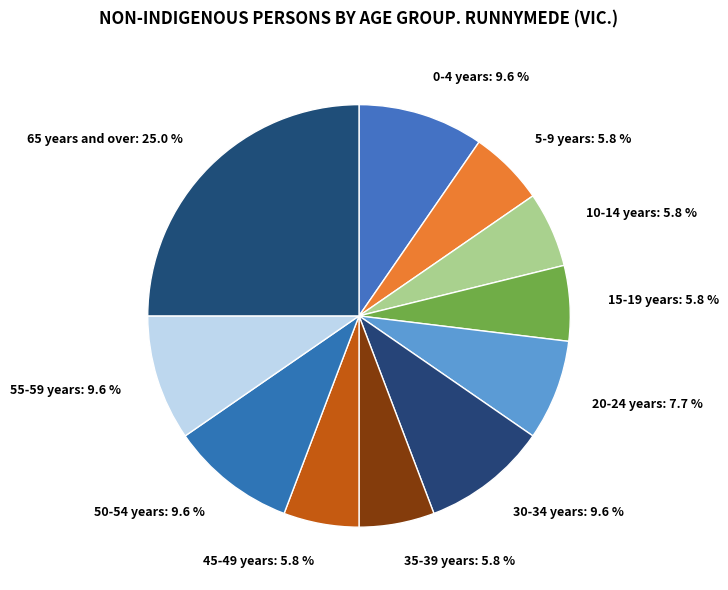

To the nearest percent, what portion does 0-4 years represent?

10%